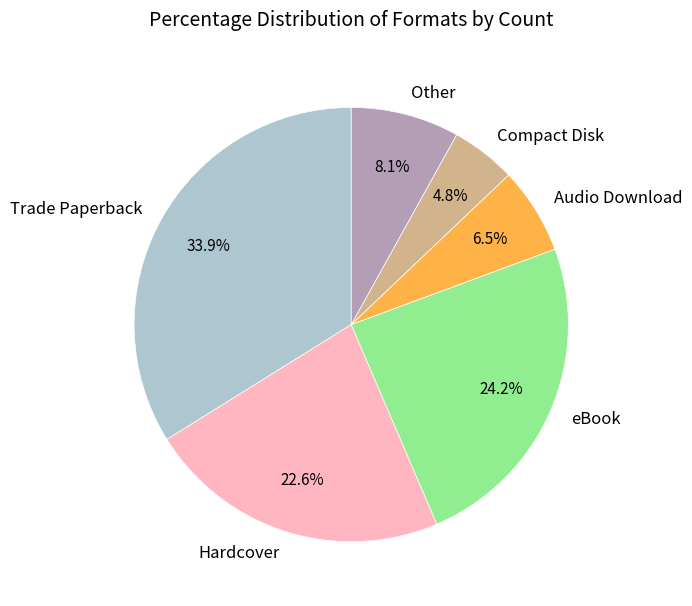

To the nearest percent, what is the difference between the largest and smallest slice percentages?

29%